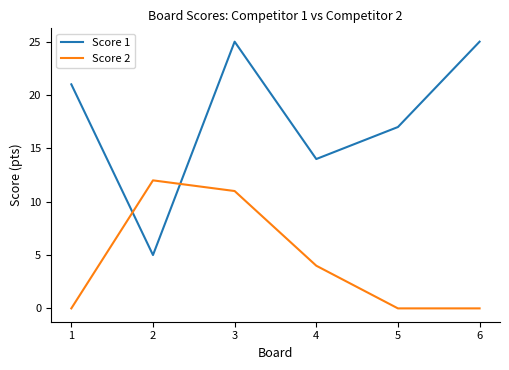

What is the highest value of the Score 2 series?

12